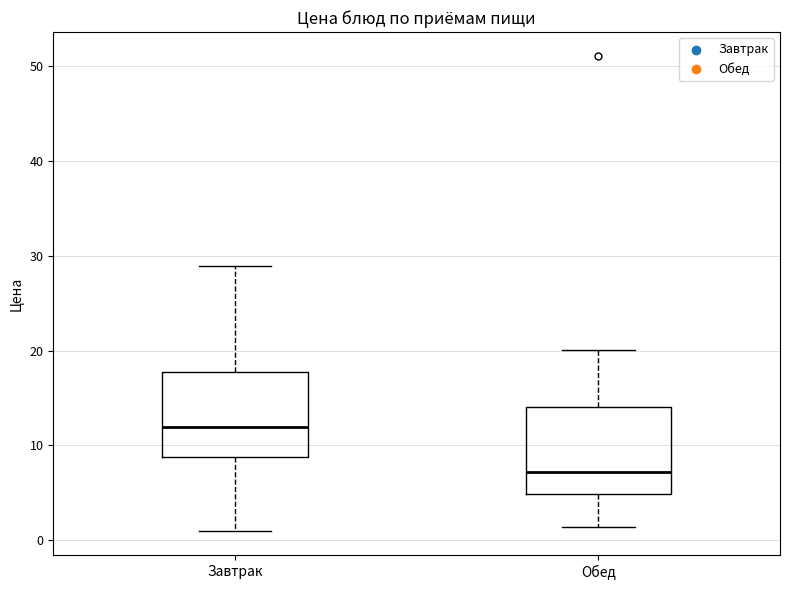

Reading left to right, read every box against the y-axis: the position of its median line, the range the box covers, and the ends of its whiskers. The values are not printed on the chart, so give them approximately, as read against the axis.

Завтрак: median 12, box 9 to 18, whiskers 1 to 29
Обед: median 7, box 5 to 14, whiskers 1 to 20